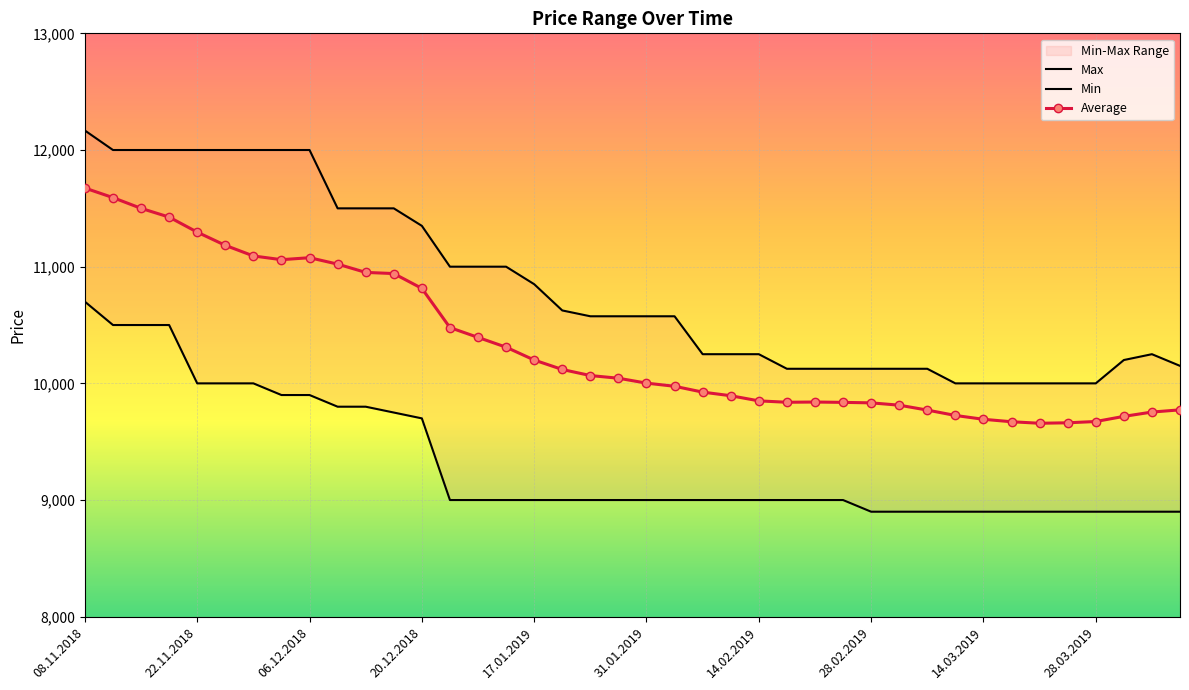

True or false: Max has more than 2 points higher than both neighbors.

False